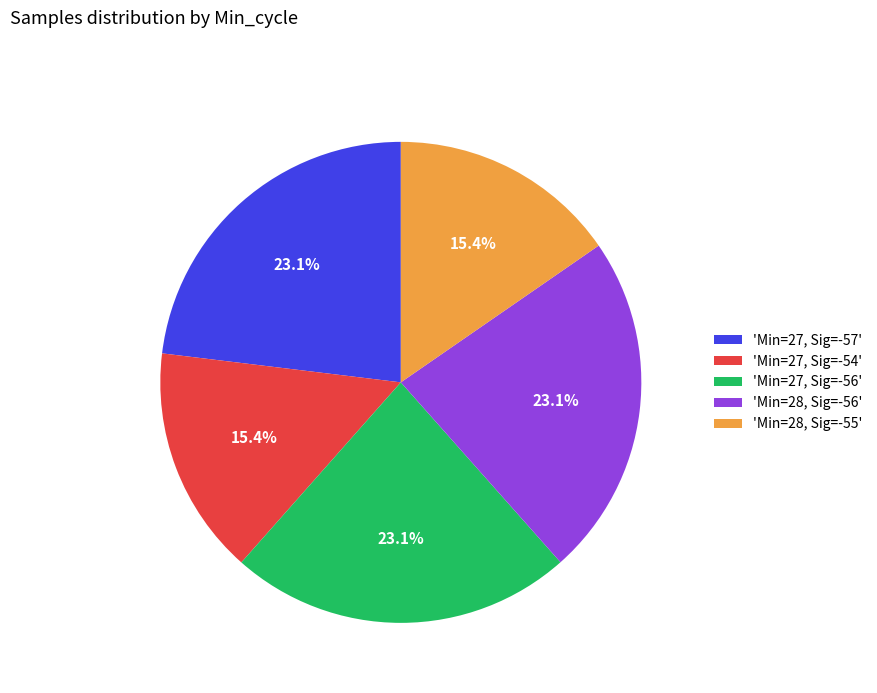

Combined, do 'Min=27, Sig=-56' and 'Min=28, Sig=-55' account for over 50%?

No